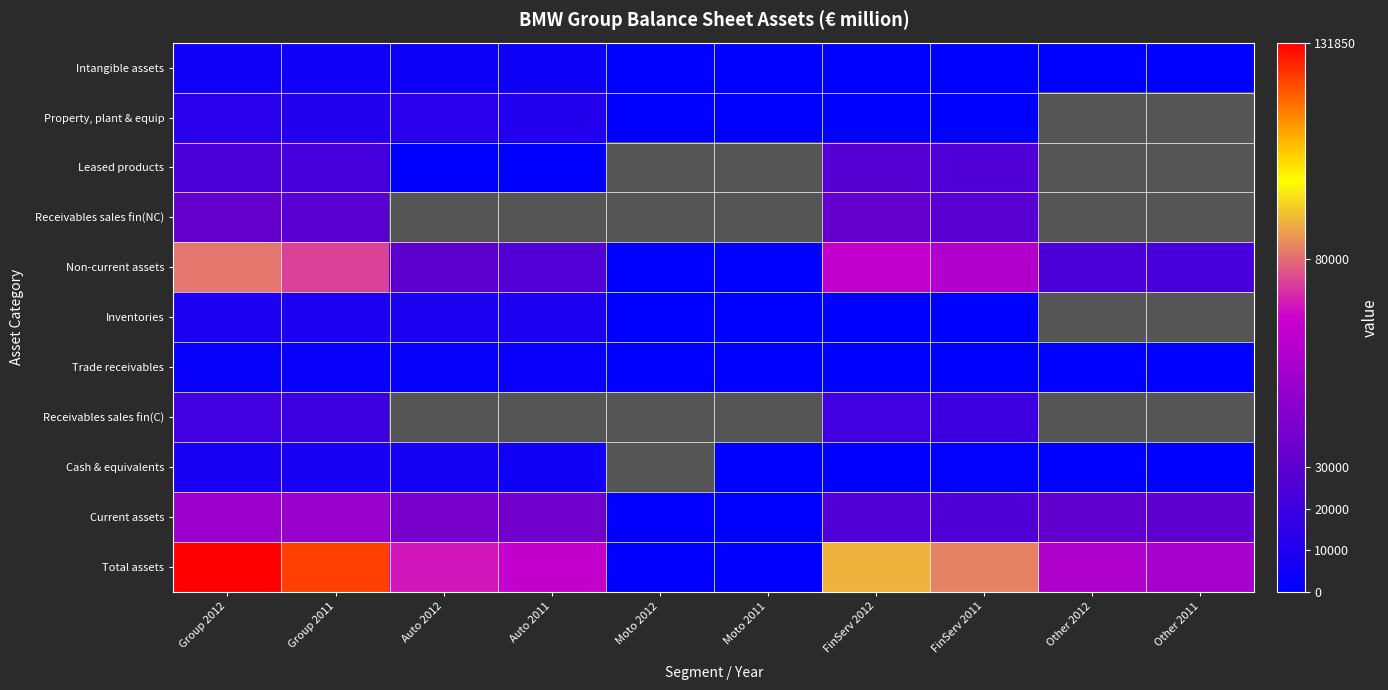

What is the minimum value for Cash & equivalents?

3.0